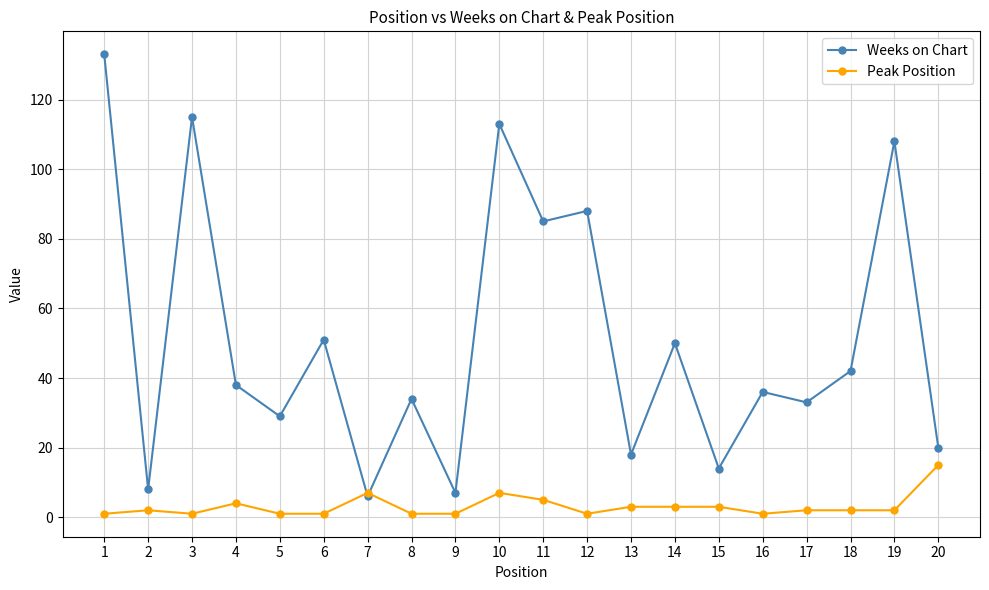

At which label does Peak Position reach its peak?

20